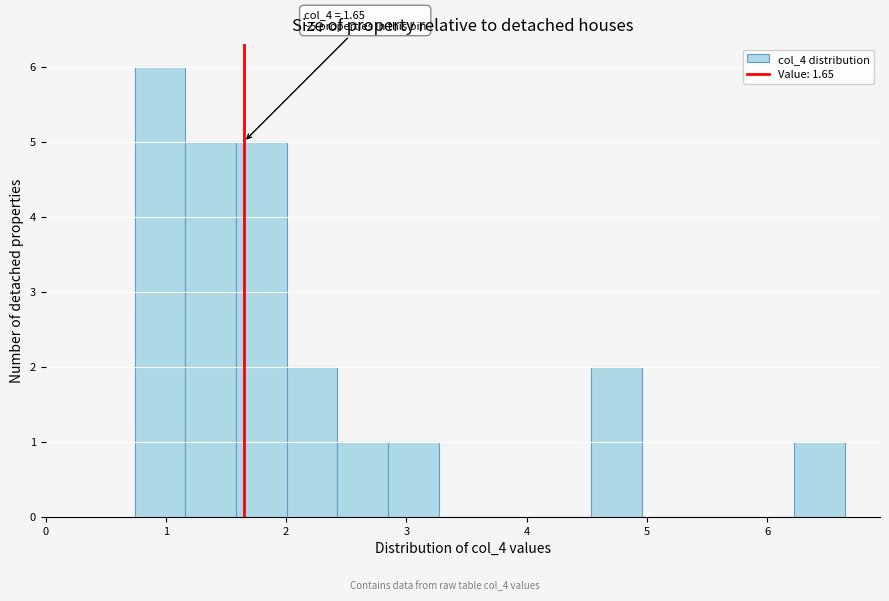

Over which range of the x-axis is the bar tallest?

0.7 to 1.2